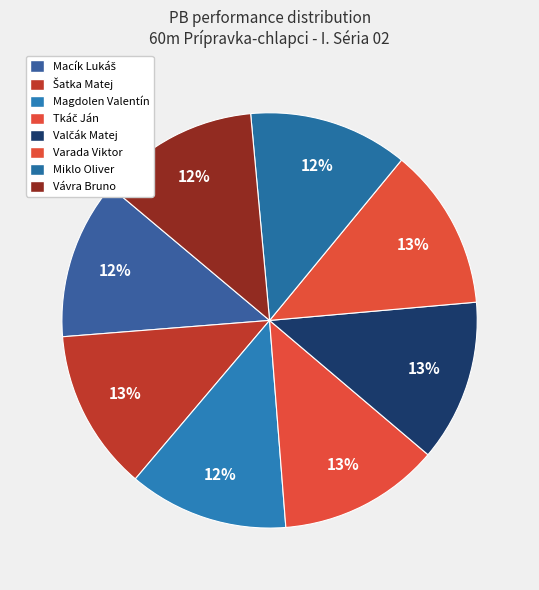

What is the smallest slice in the pie chart?

Macík Lukáš